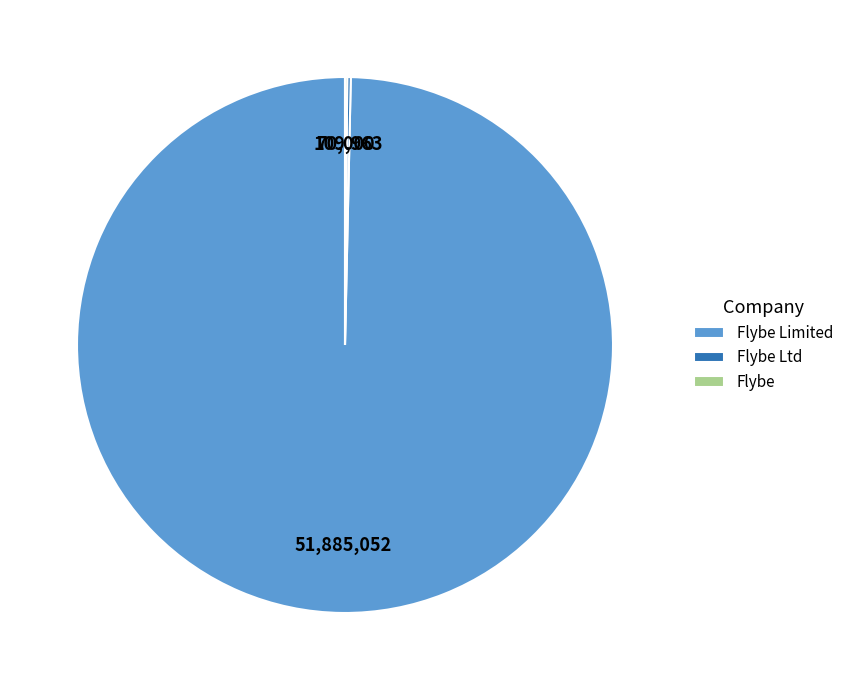

Does any single category account for the majority?

Yes